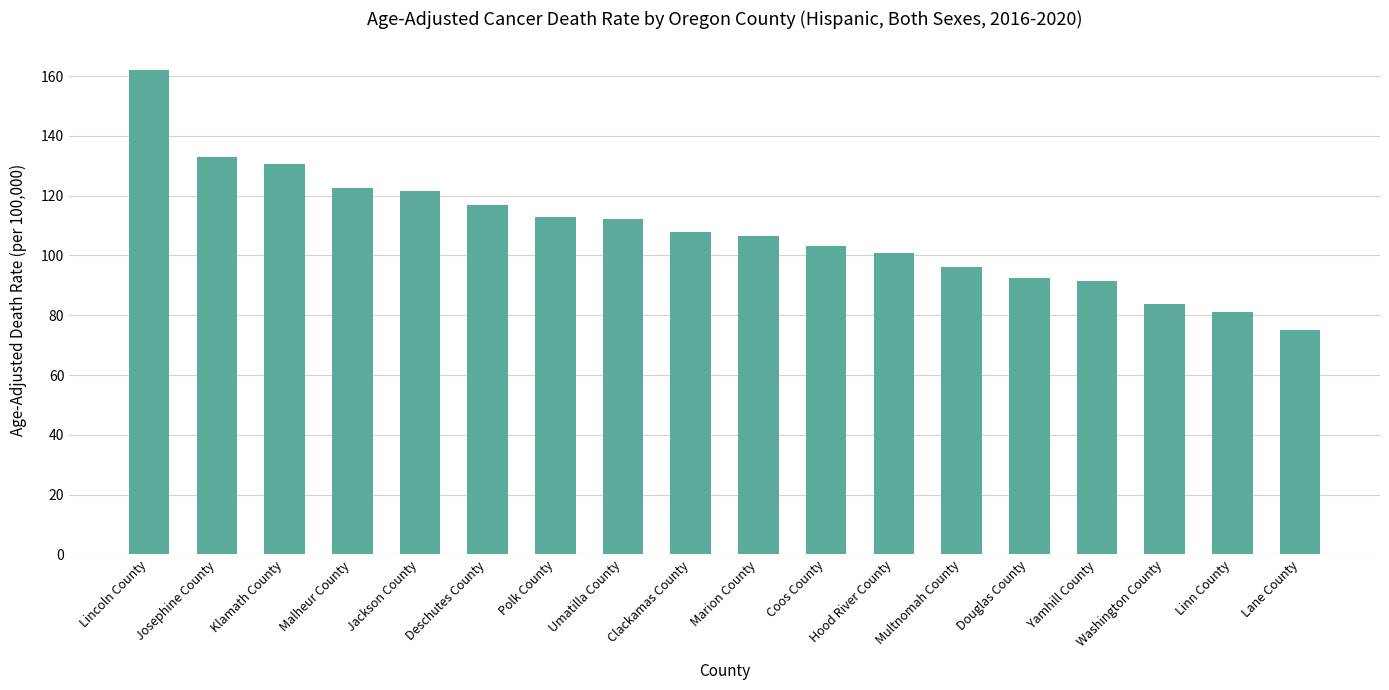

Which label corresponds to the largest value in the chart?

Lincoln County